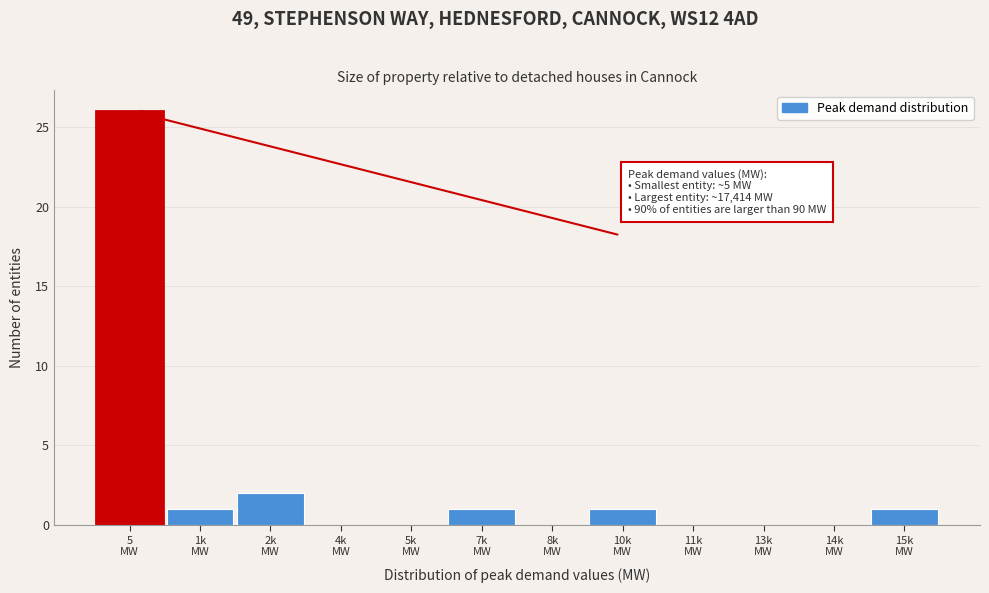

What is the greatest value displayed?

26